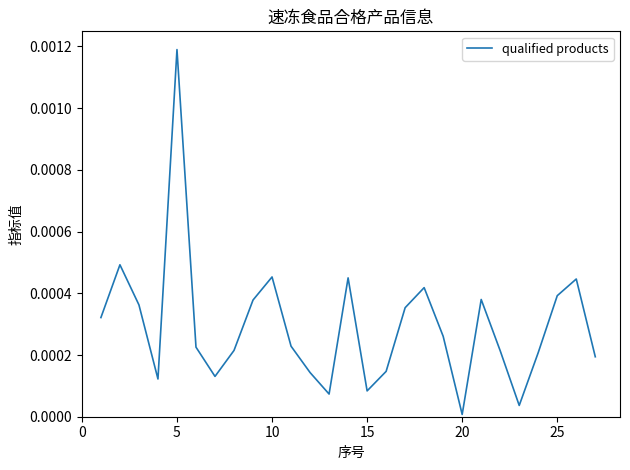

Does the chart display data point markers on the line(s)?

No